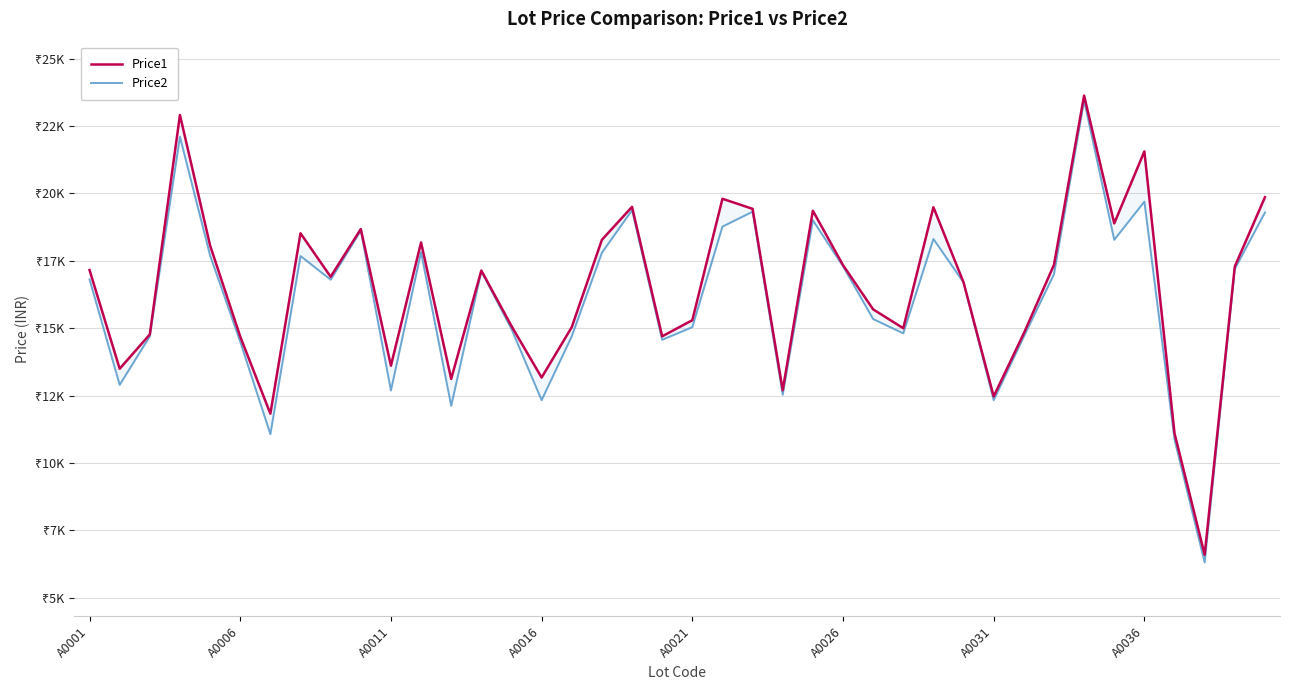

True or false: Price2 and Price1 intersect in this chart.

False